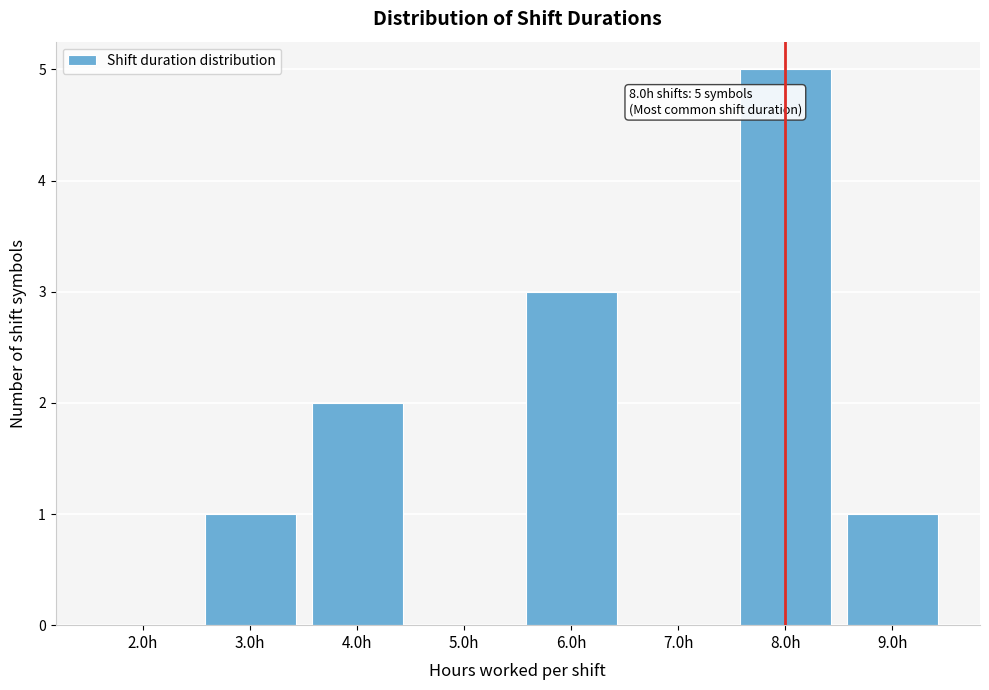

Reading left to right, transcribe all the data shown in this chart.

2.0h=0	3.0h=1	4.0h=2	5.0h=0	6.0h=3	7.0h=0	8.0h=5	9.0h=1